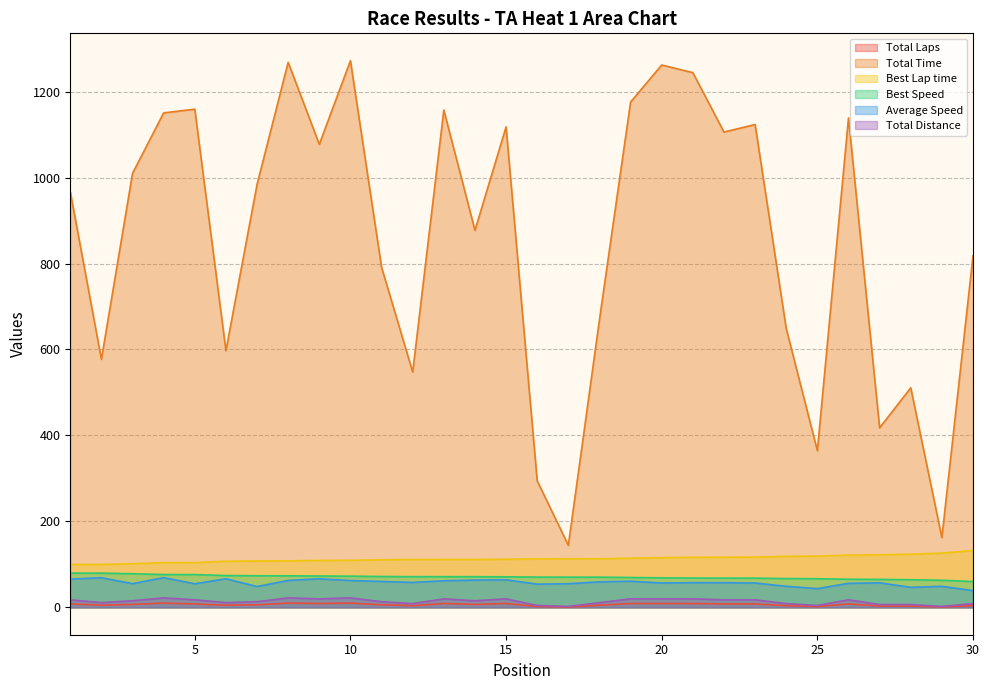

At which label does Average Speed reach its peak?

4